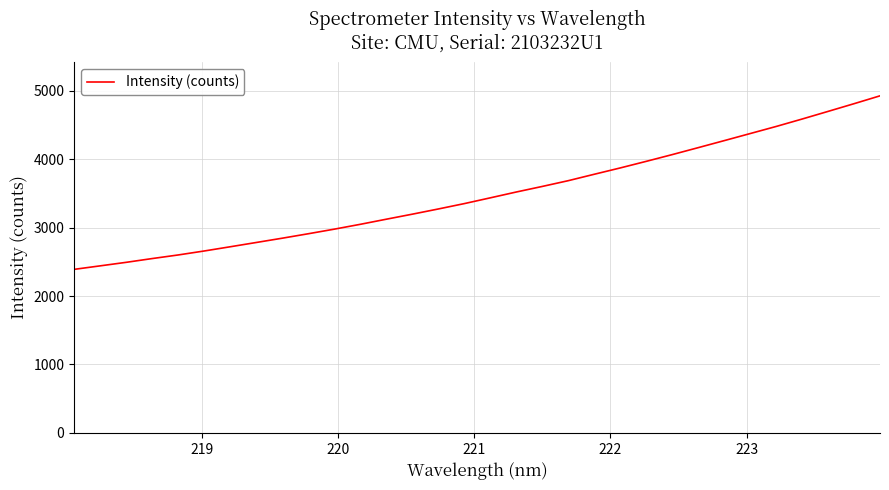

What is the minimum value shown in the chart?

2390.5